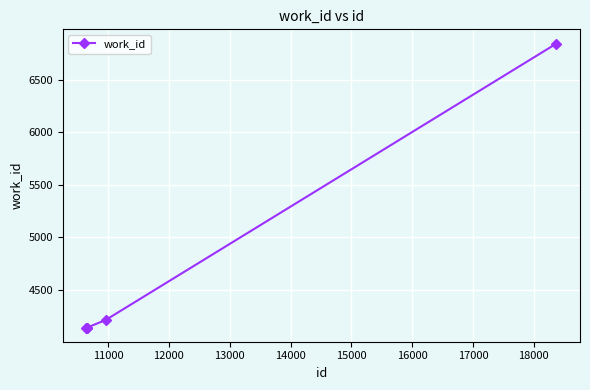

What is the minimum value shown in the chart?

4141